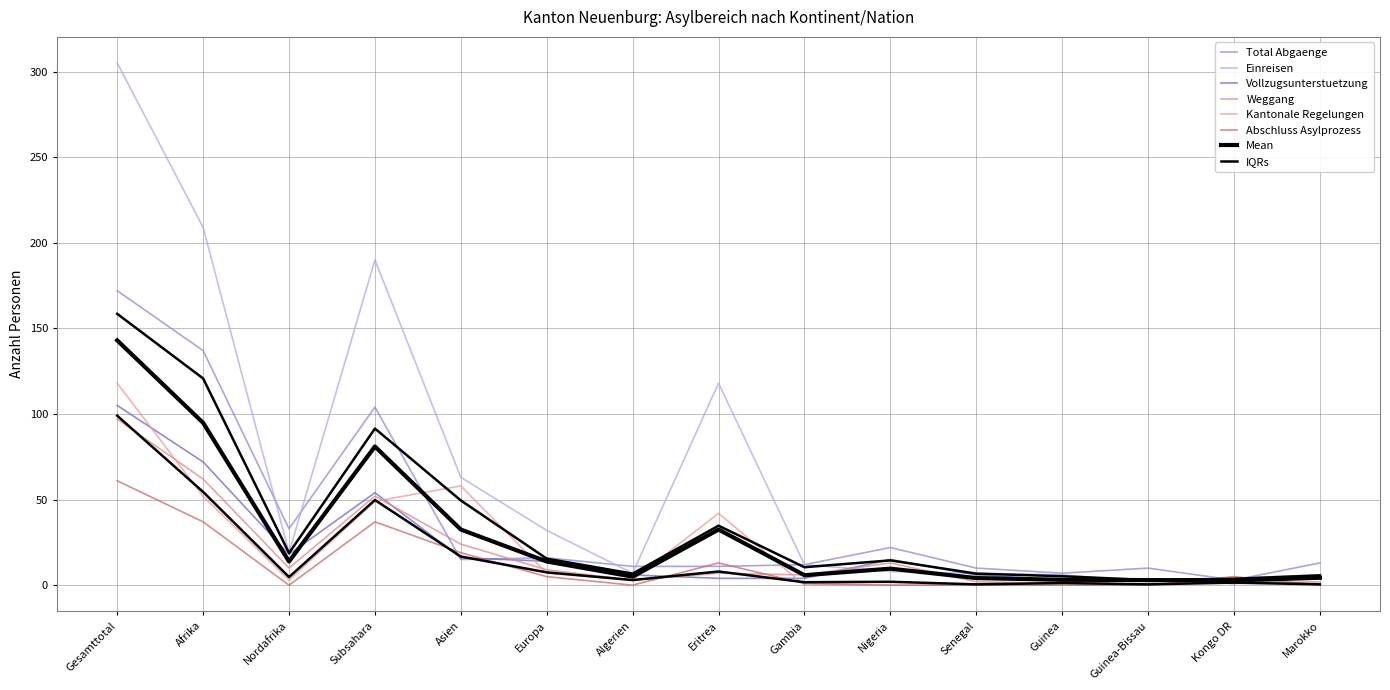

Between Afrika and Gesamttotal, which is larger?

Gesamttotal